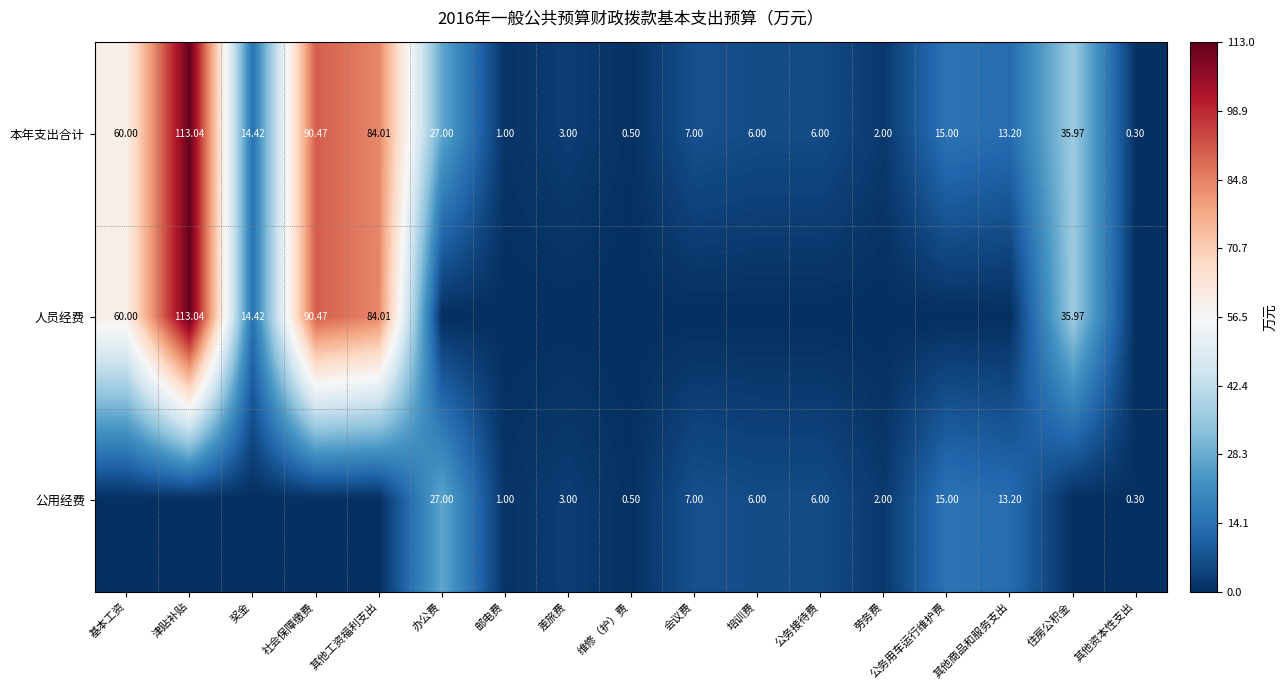

The value of 本年支出合计 at 维修（护）费 is 0.7. True or false?

False